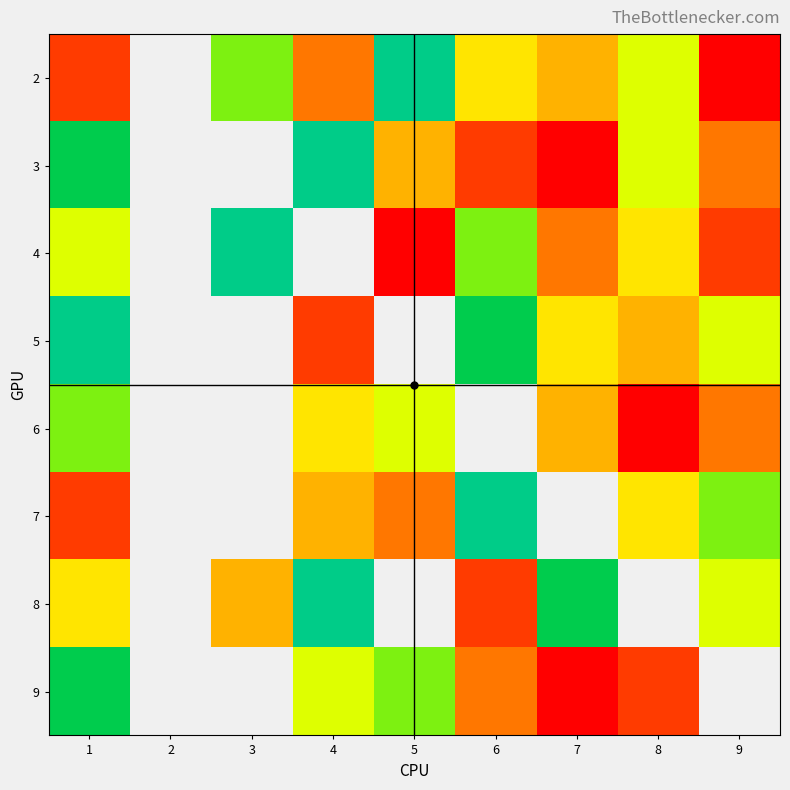

What value does the 8 series have at 6?

2.0